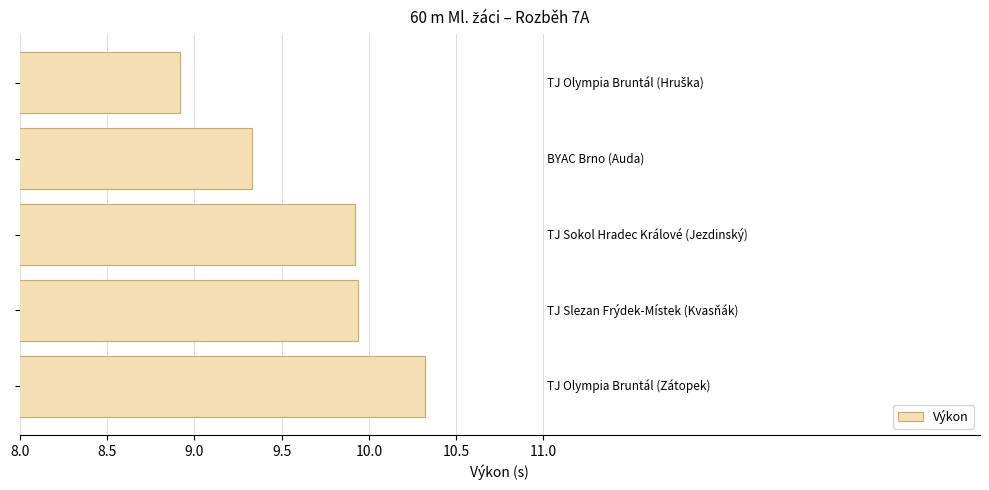

What is the value of the 1st bar from the top?

8.9